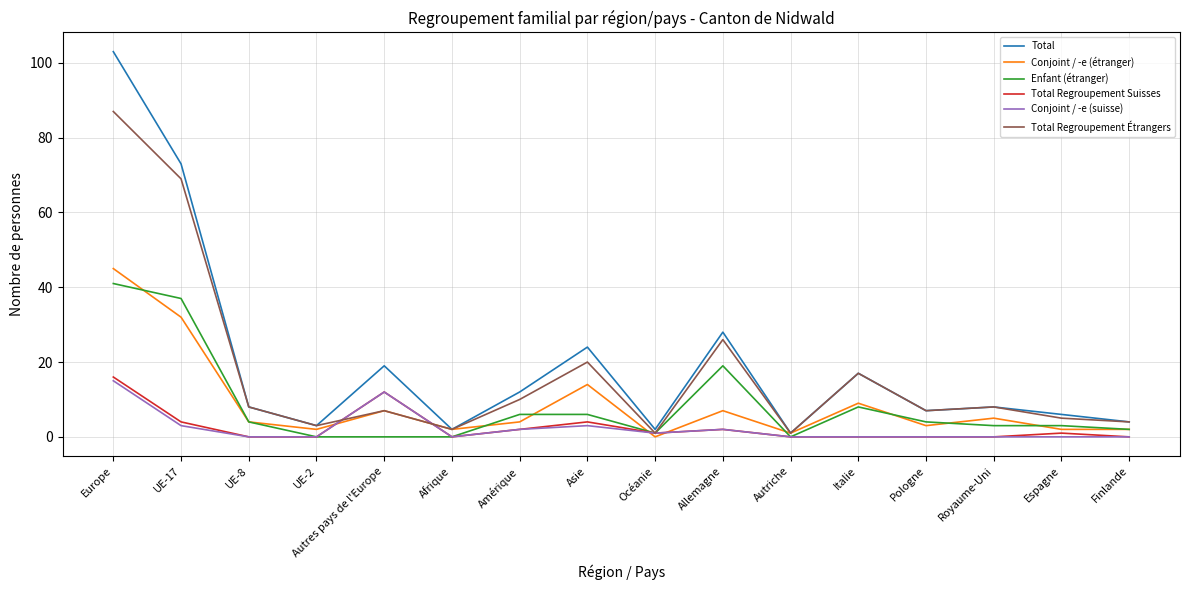

What are all the series names shown in the legend?

Total, Conjoint / -e (étranger), Enfant (étranger), Total Regroupement Suisses, Conjoint / -e (suisse), Total Regroupement Étrangers